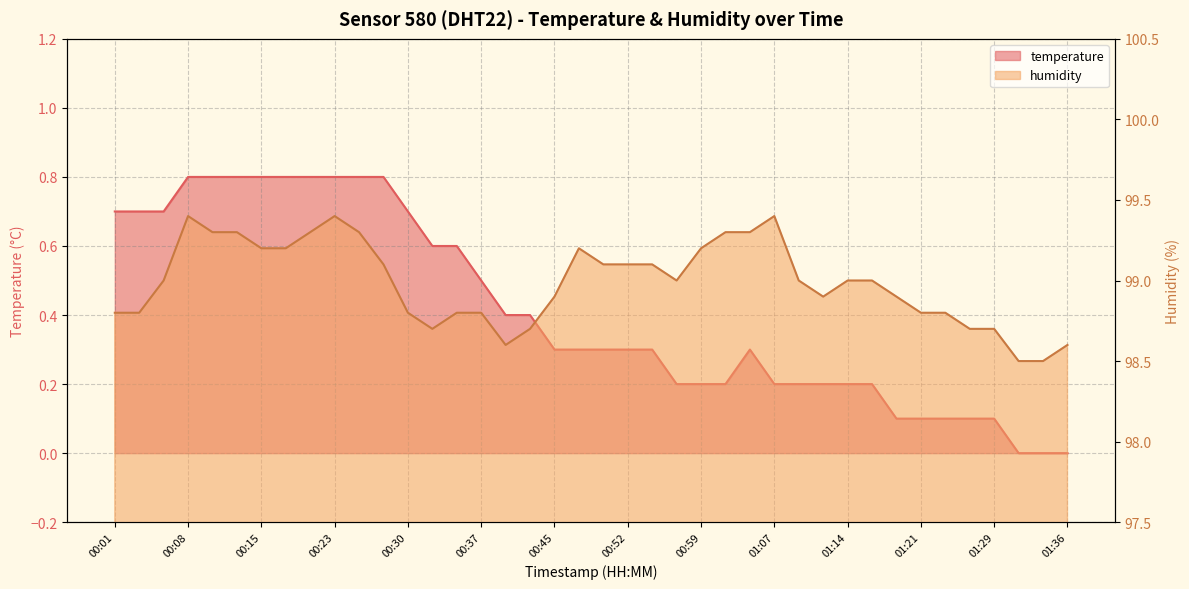

Reading right to left, what are all the values shown in this chart?

temperature: 0.0	0.0	0.0	0.1	0.1	0.1	0.1	0.1	0.2	0.2	0.2	0.2	0.2	0.3	0.2	0.2	0.2	0.3	0.3	0.3	0.3	0.3	0.4	0.4	0.5	0.6	0.6	0.7	0.8	0.8	0.8	0.8	0.8	0.8	0.8	0.8	0.8	0.7	0.7	0.7
humidity: 98.6	98.5	98.5	98.7	98.7	98.8	98.8	98.9	99.0	99.0	98.9	99.0	99.4	99.3	99.3	99.2	99.0	99.1	99.1	99.1	99.2	98.9	98.7	98.6	98.8	98.8	98.7	98.8	99.1	99.3	99.4	99.3	99.2	99.2	99.3	99.3	99.4	99.0	98.8	98.8